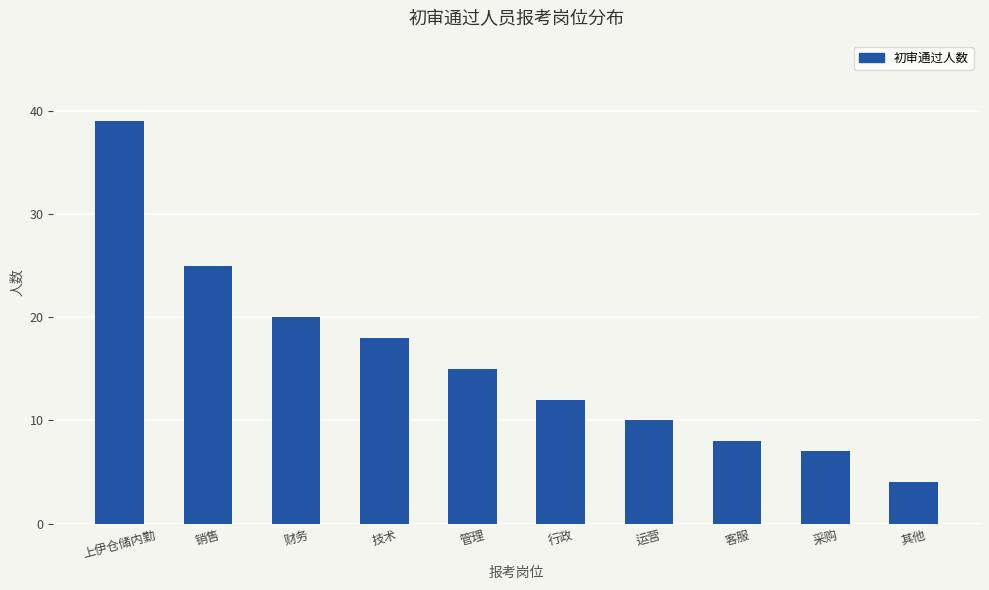

What is the value of the 10th bar from the left?

4